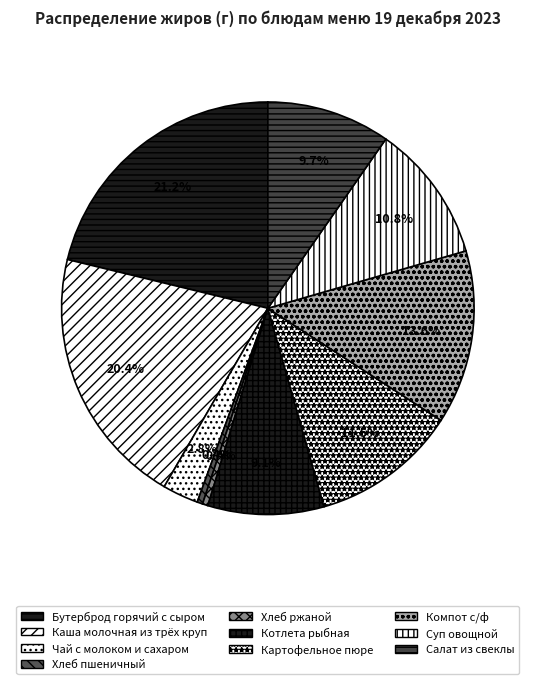

Does any single category account for the majority?

No